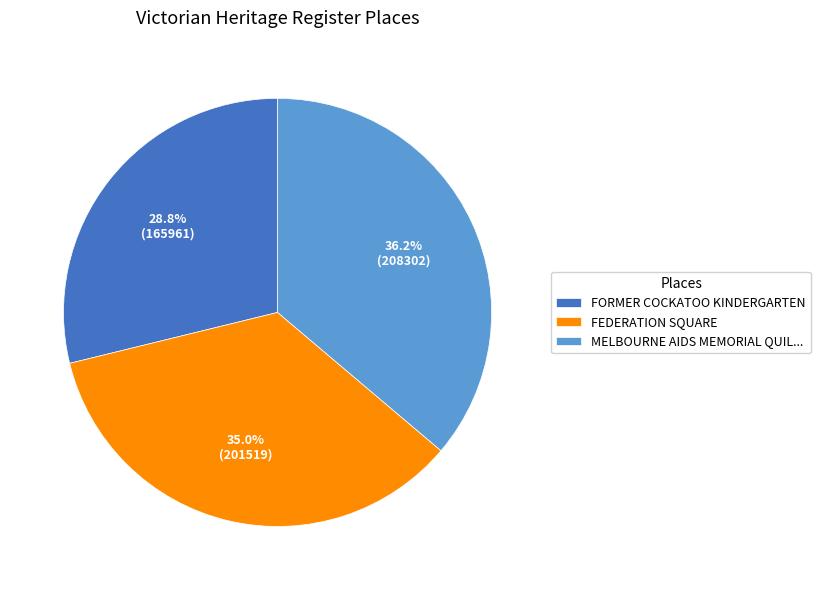

Between FEDERATION SQUARE and FORMER COCKATOO KINDERGARTEN, which is larger?

FEDERATION SQUARE